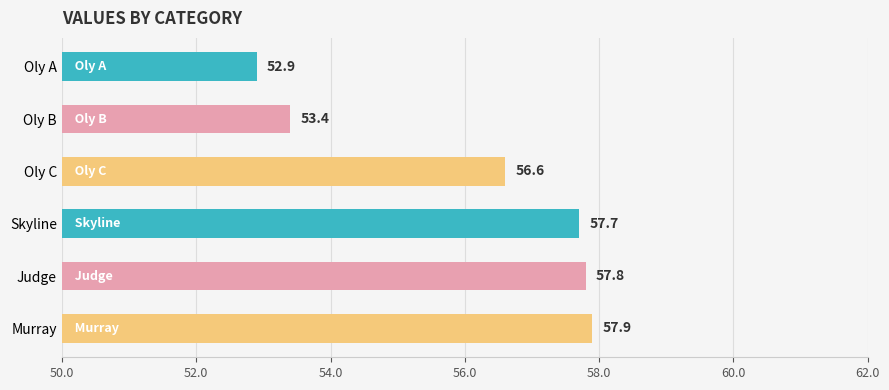

Rank the categories by value from highest to lowest.

Murray, Judge, Skyline, Oly C, Oly B, Oly A